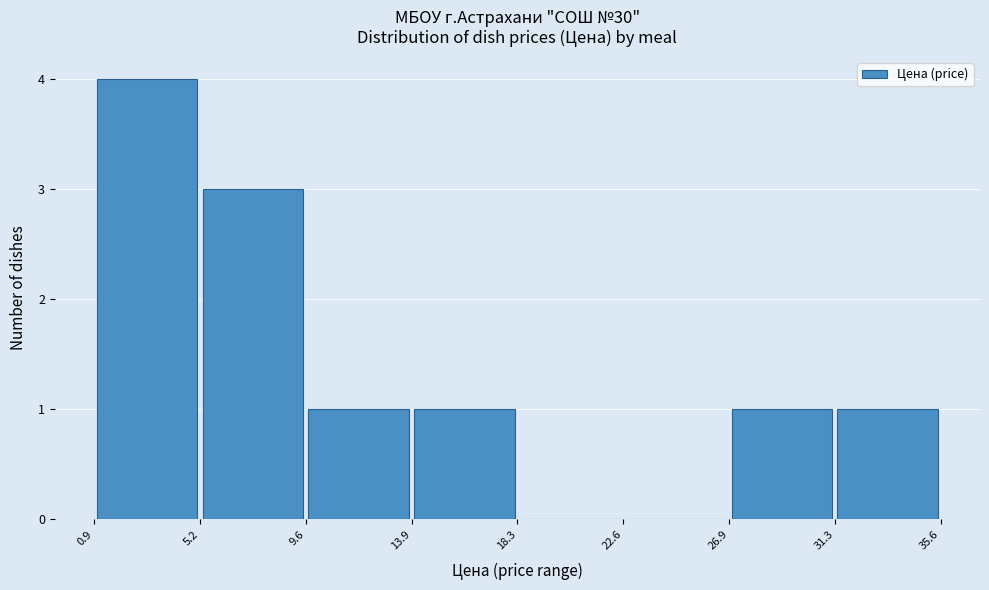

How tall is the bar that spans 31.3 to 35.6 on the x-axis? The values are not printed on the chart, so give them approximately, as read against the axis.

1